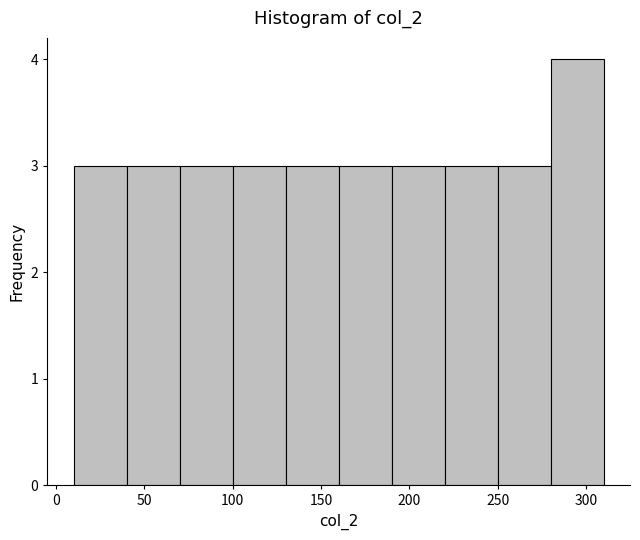

Which range on the x-axis has the tallest bar?

280 to 310